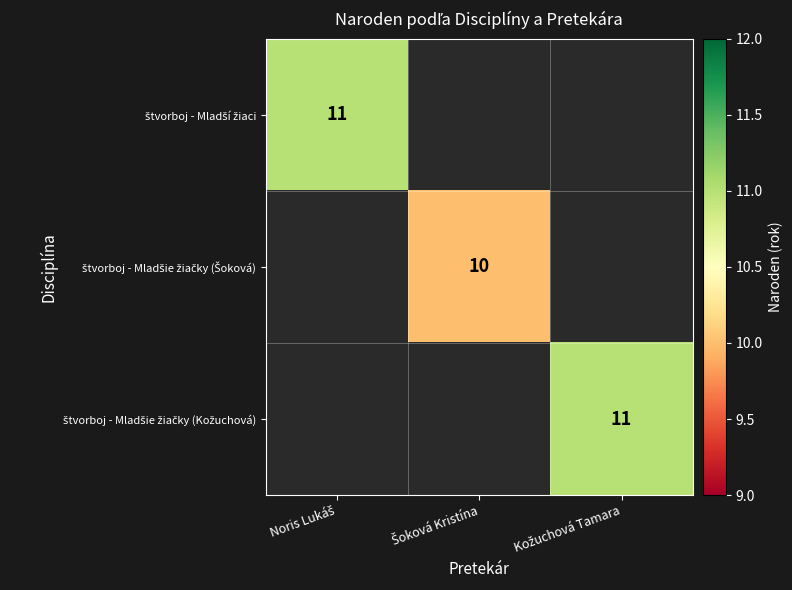

What is the maximum value shown in the chart?

11.0